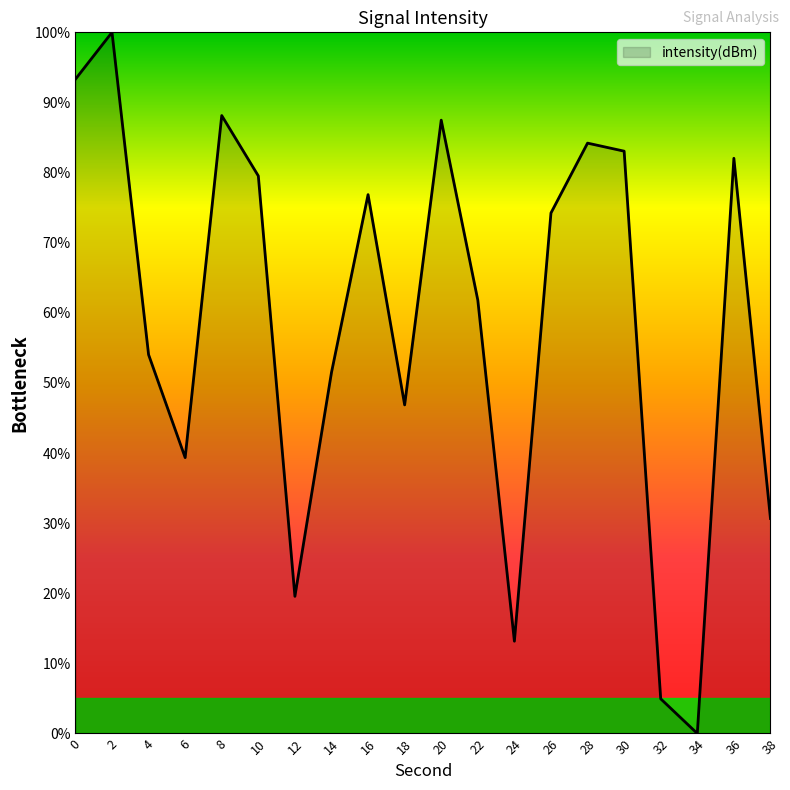

What is the difference between the maximum and minimum values?

100.0